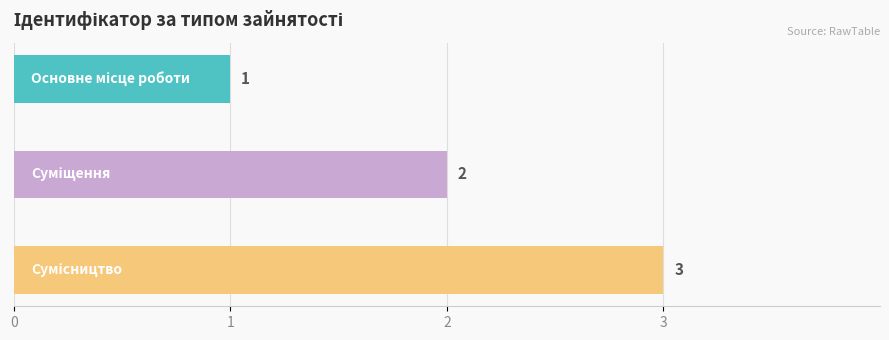

Reading right to left, what are all the values shown in this chart?

3	2	1